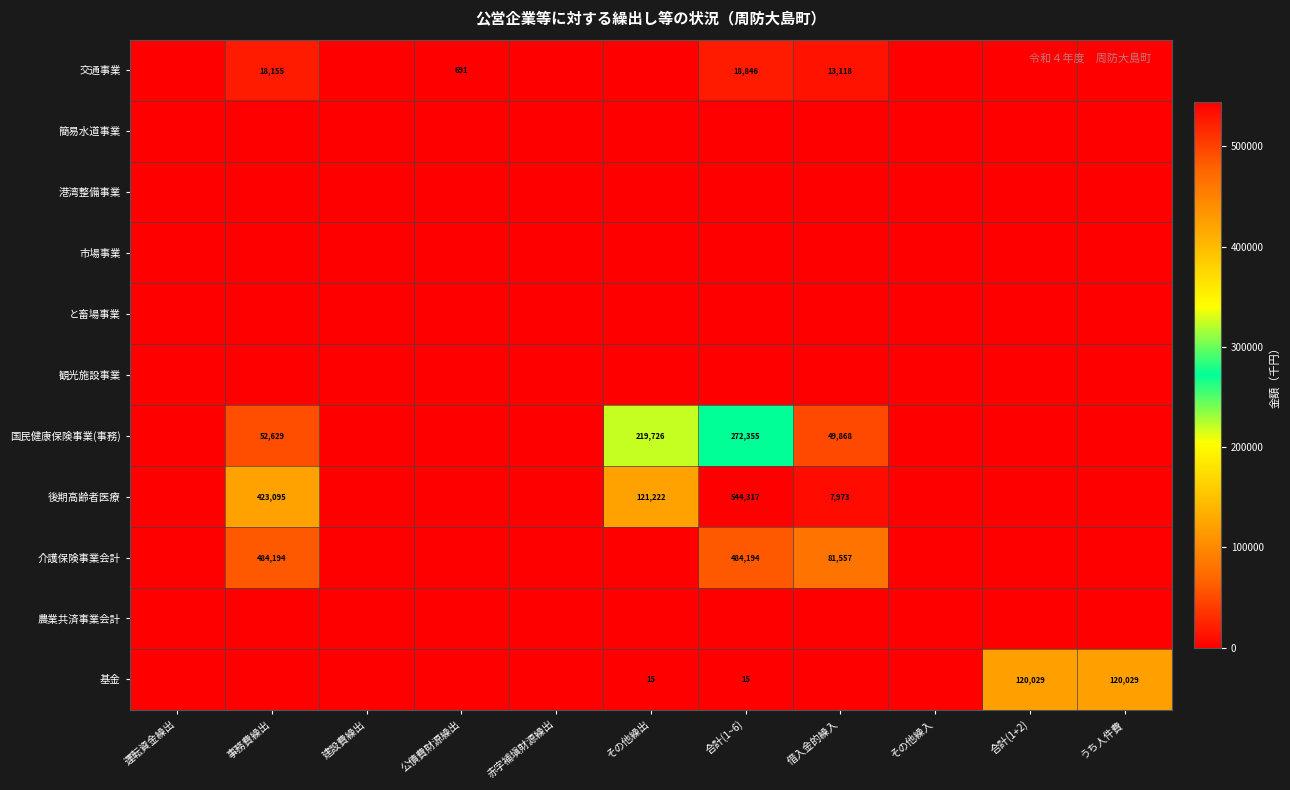

Which series has the widest spread of values?

後期高齢者医療